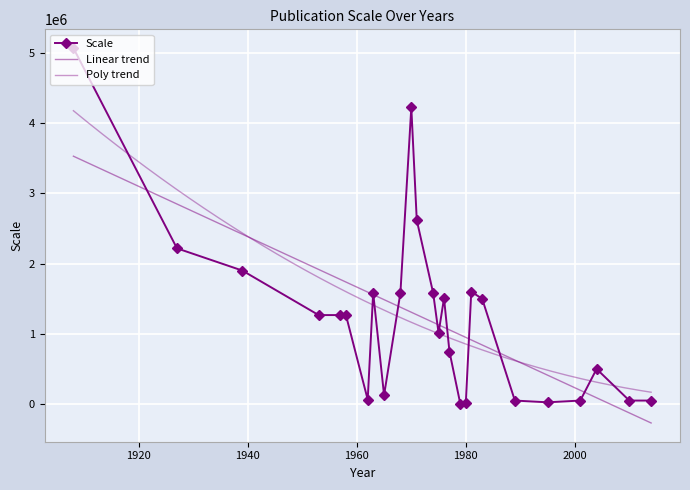

Between 1953 and 1962, which is larger?

1953